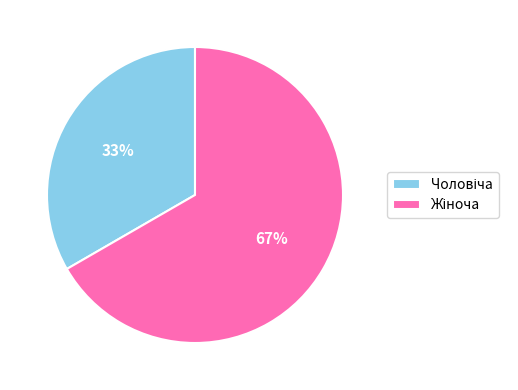

Is there any slice that represents more than half of the pie?

Yes